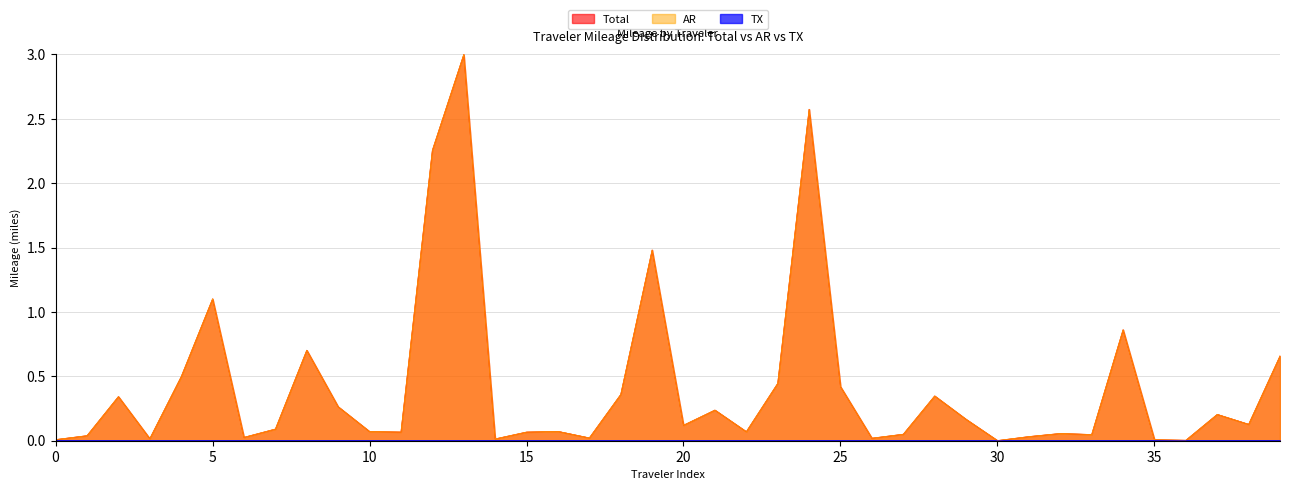

True or false: Total and TX intersect in this chart.

False